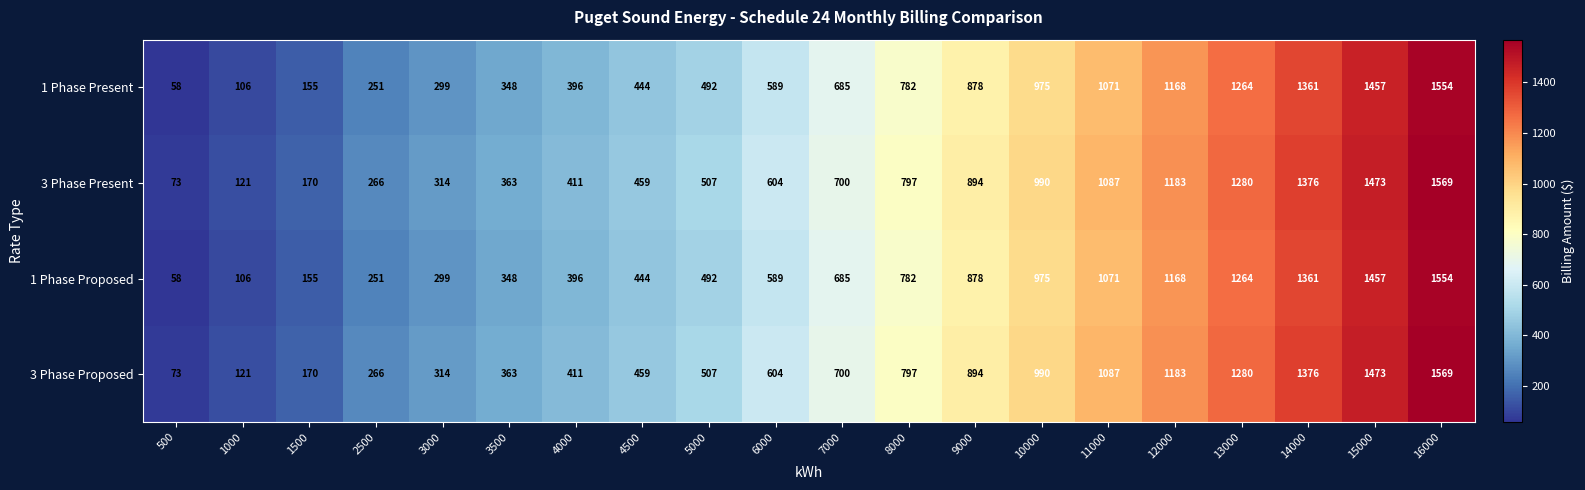

Rank the categories by 3 Phase Present value from highest to lowest.

16000, 15000, 14000, 13000, 12000, 11000, 10000, 9000, 8000, 7000, 6000, 5000, 4500, 4000, 3500, 3000, 2500, 1500, 1000, 500